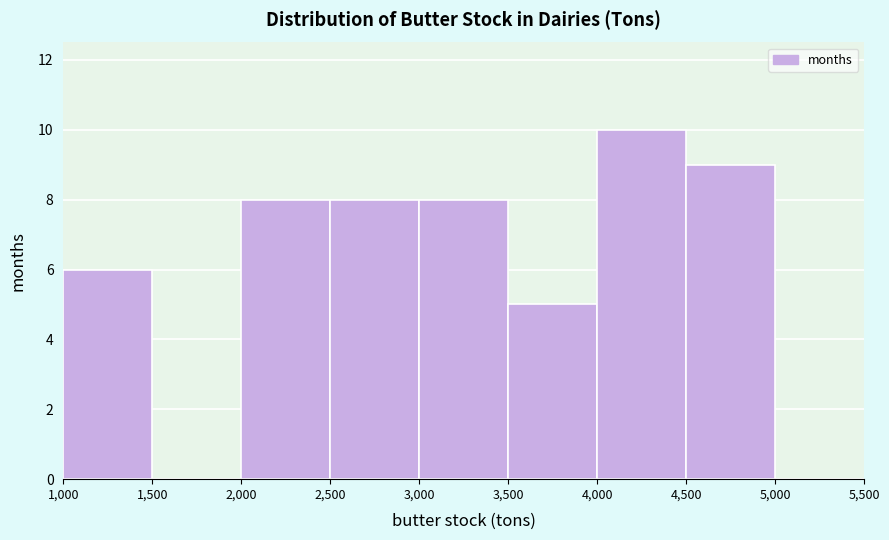

Reading left to right, list every bar in this chart as the range it spans on the x-axis followed by its height. The values are not printed on the chart, so give them approximately, as read against the axis.

1,000 to 1,500: 6
1,500 to 2,000: 0
2,000 to 2,500: 8
2,500 to 3,000: 8
3,000 to 3,500: 8
3,500 to 4,000: 5
4,000 to 4,500: 10
4,500 to 5,000: 9
5,000 to 5,500: 0